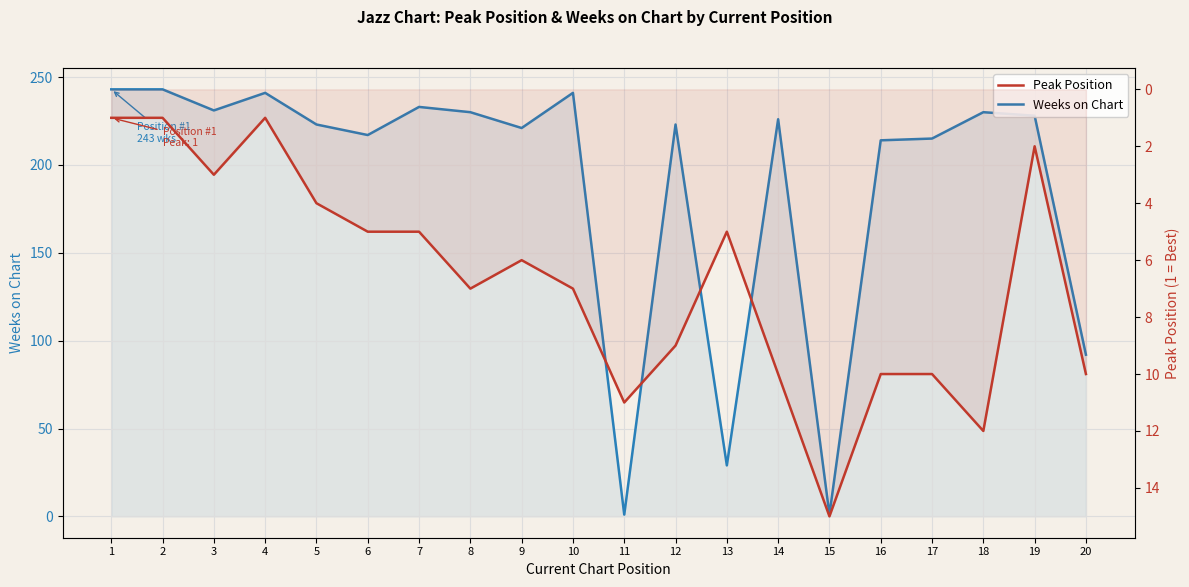

What are all the series names shown in the legend?

Weeks on Chart, Peak Position